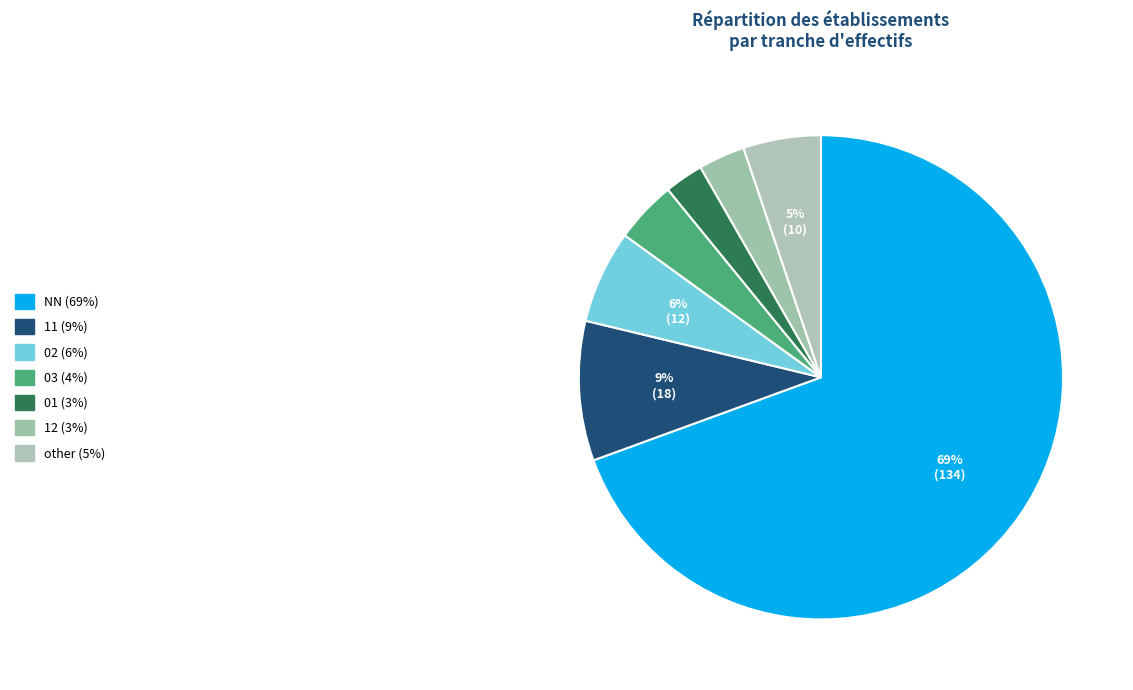

What is the ratio of the value at 01 to the value at 12?

0.8